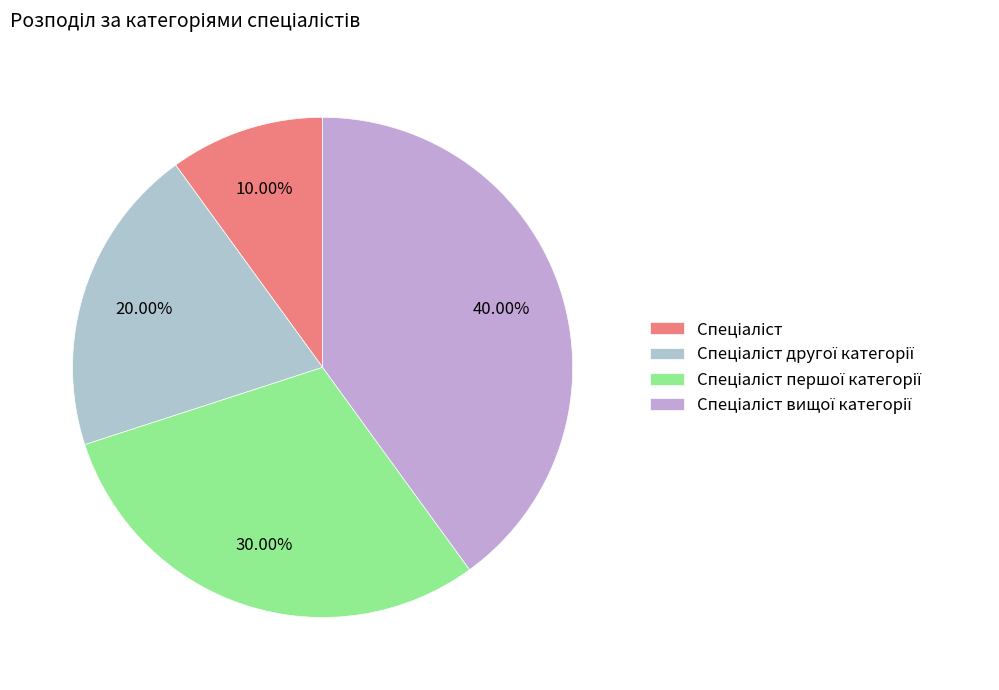

How many slices are in this pie chart?

4